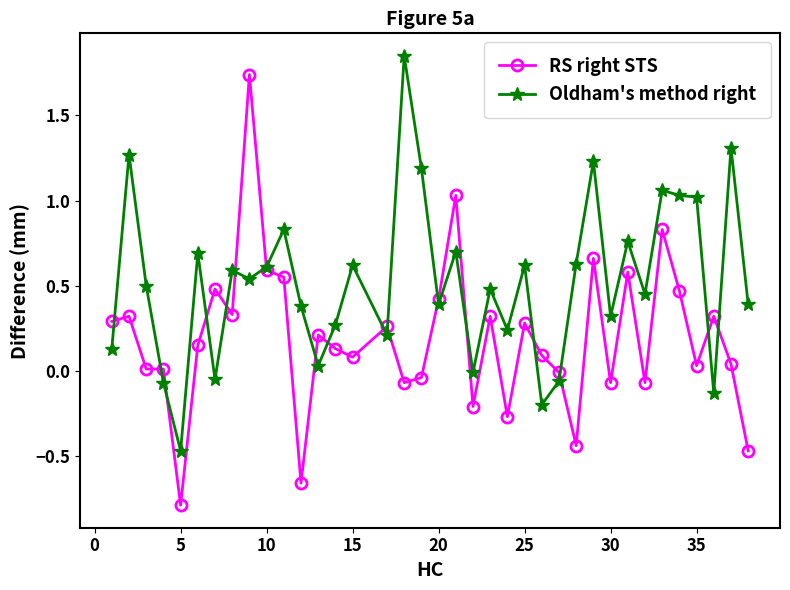

List the series in order of their overall mean, lowest first.

RS right STS, Oldham's method right